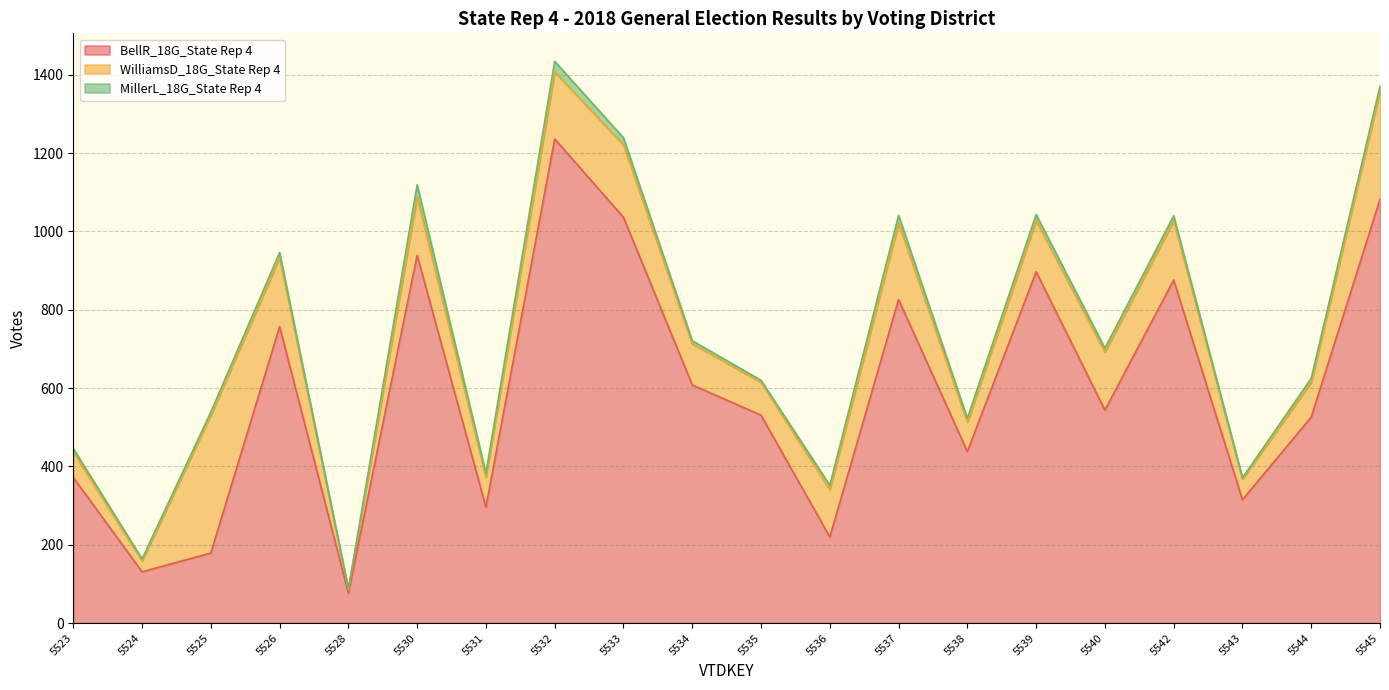

Which has a higher value, 5526 or 5537?

5537